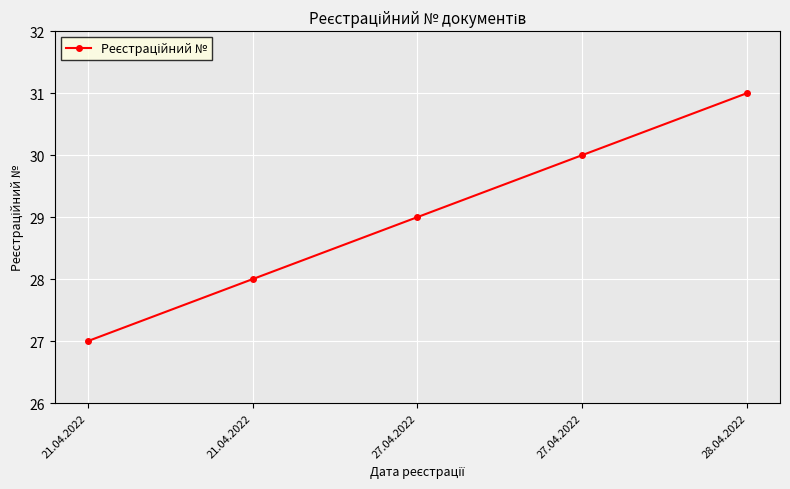

Count the number of categories in the chart.

5